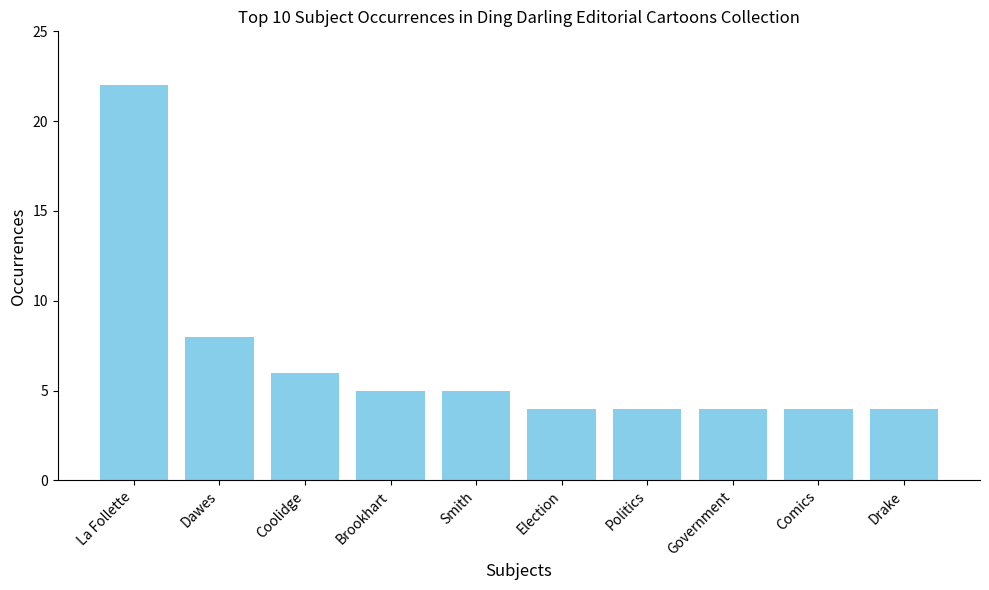

What is the smallest value displayed?

4